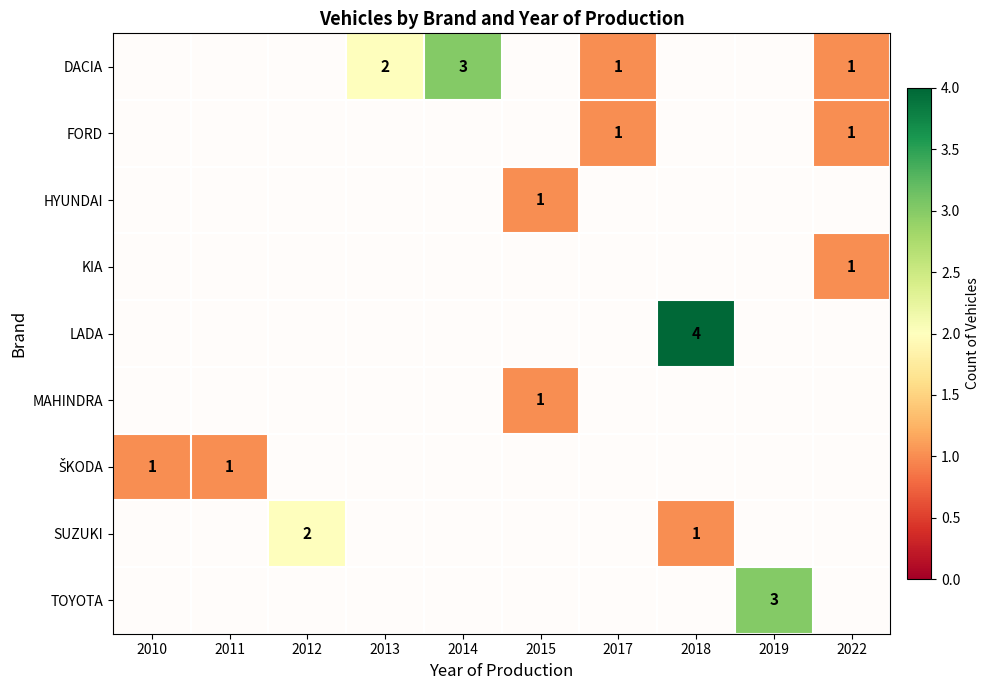

At how many categories does at least one series exceed 2?

3